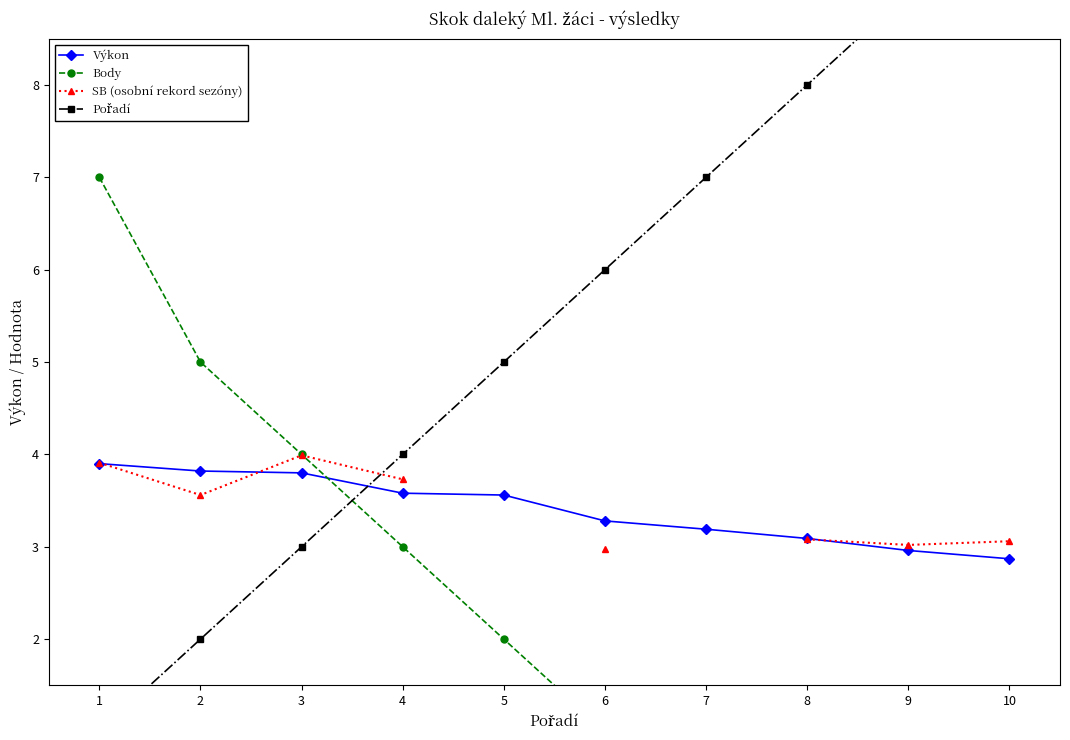

What is the maximum value for Výkon?

3.9